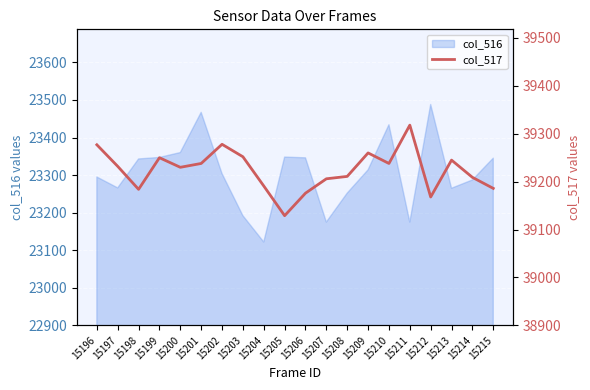

What is the difference between the second highest and second lowest values?

110